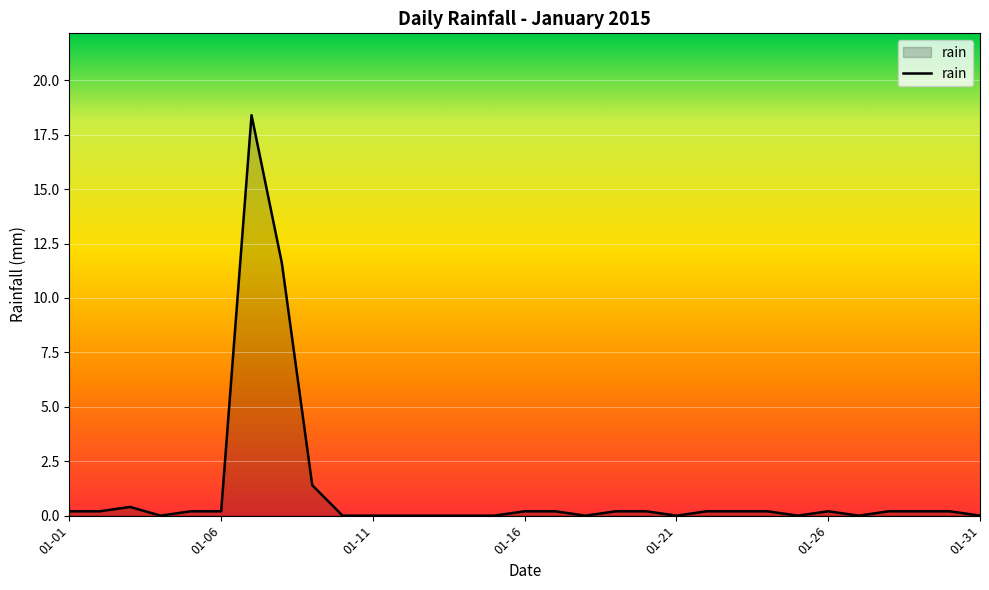

What is the difference between the maximum and minimum values?

18.4